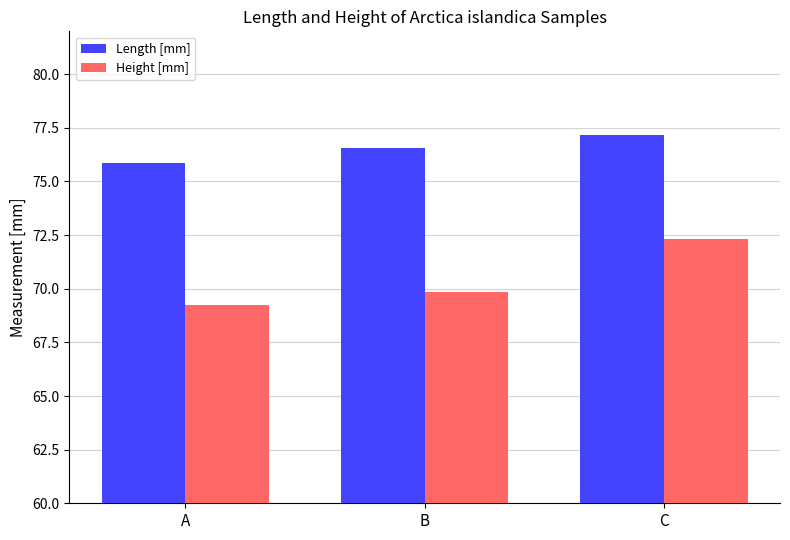

List the labels in order of Height [mm] value, smallest first.

A, B, C